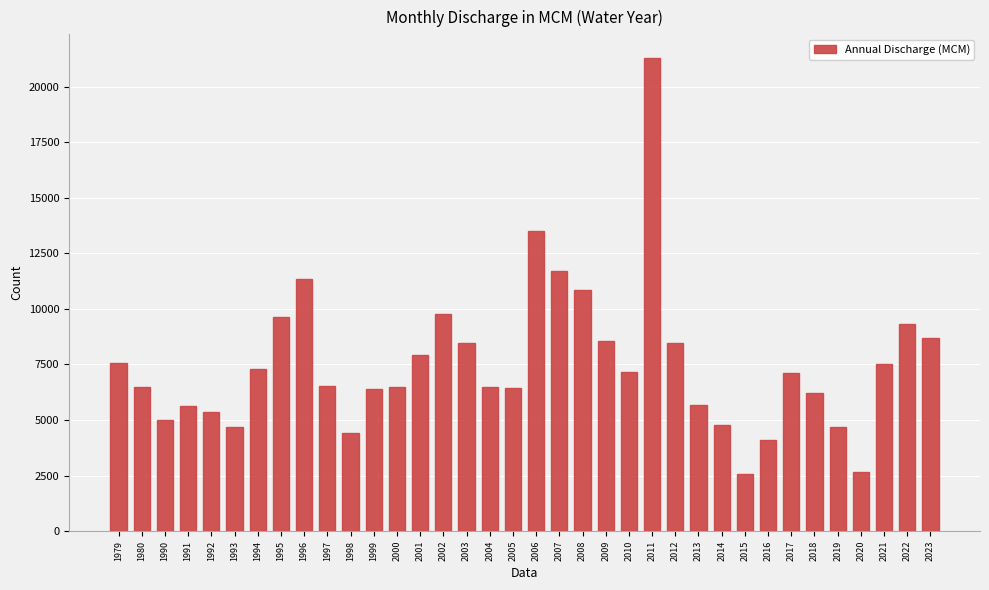

True or false: the data shows 6544.9 at 1997.

True